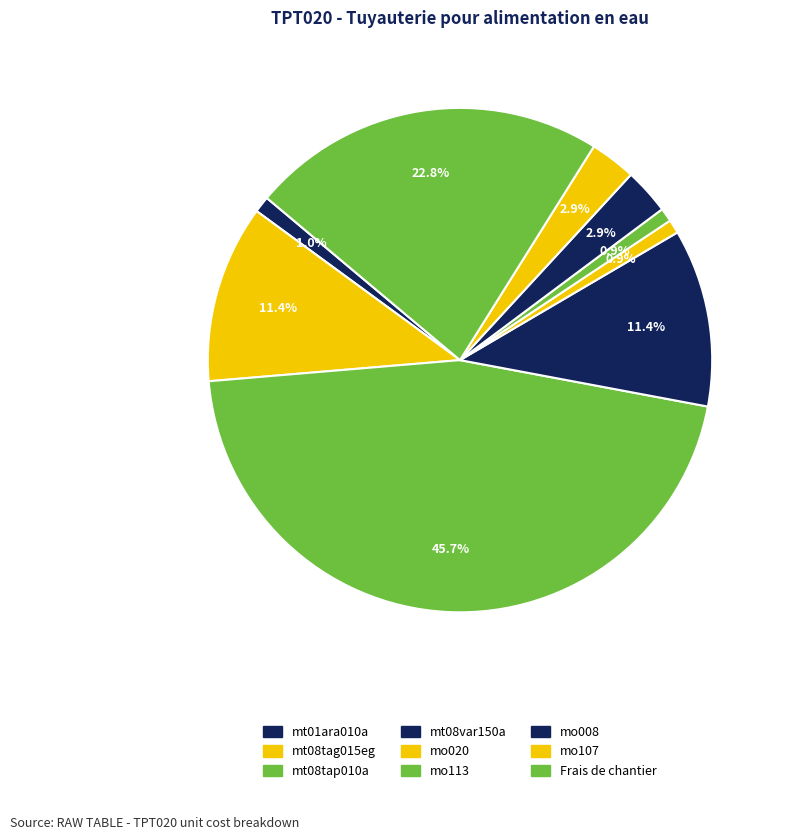

How many segments does this pie chart have?

9